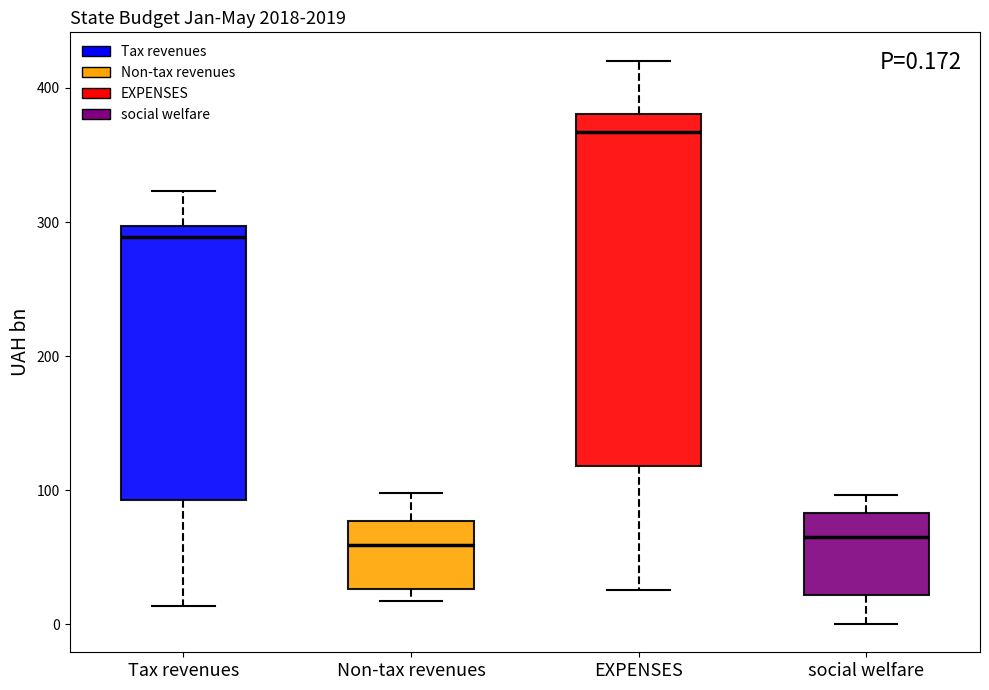

Comparing the boxes themselves (not the whiskers), which one is the tallest?

EXPENSES